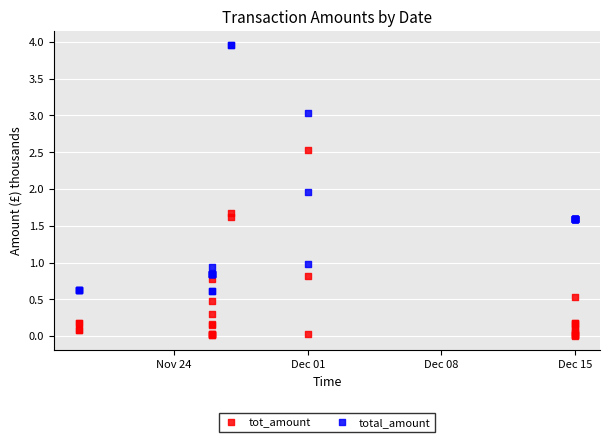

Which series has the widest spread of Y values?

total_amount